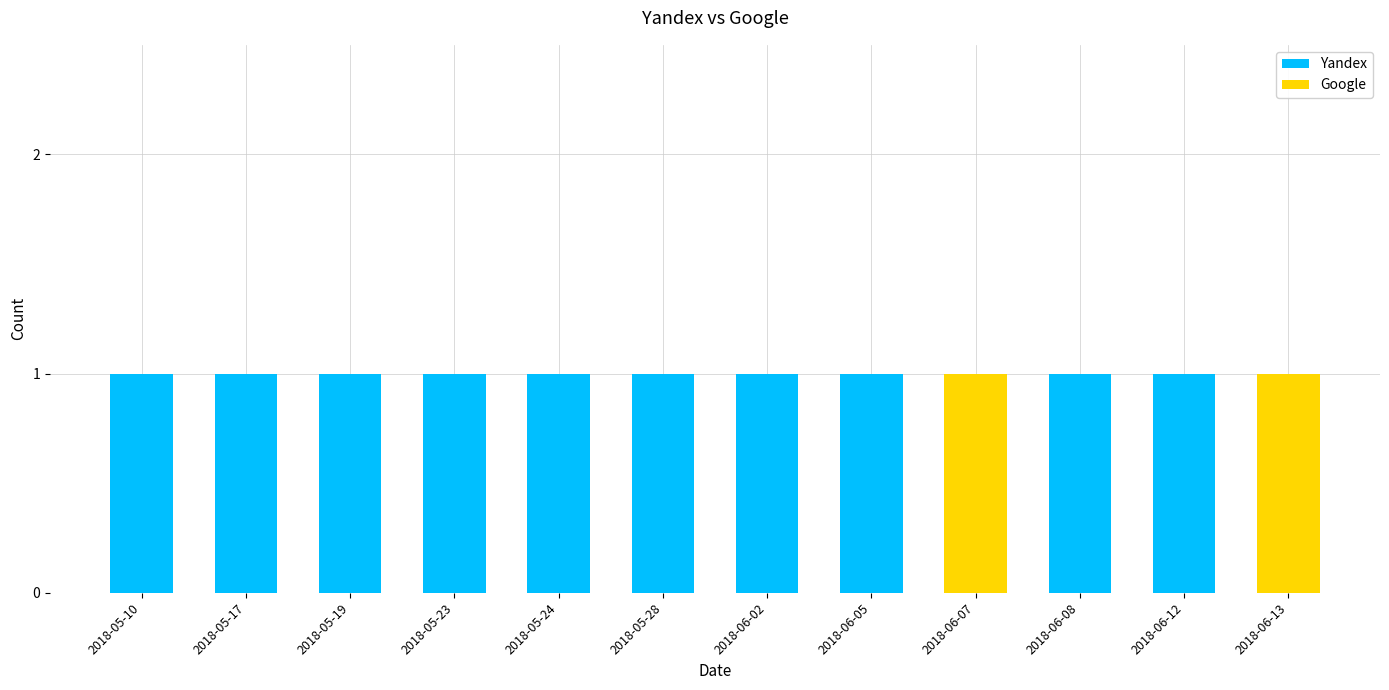

True or false: Yandex has a value of 1 at 2018-05-10.

True